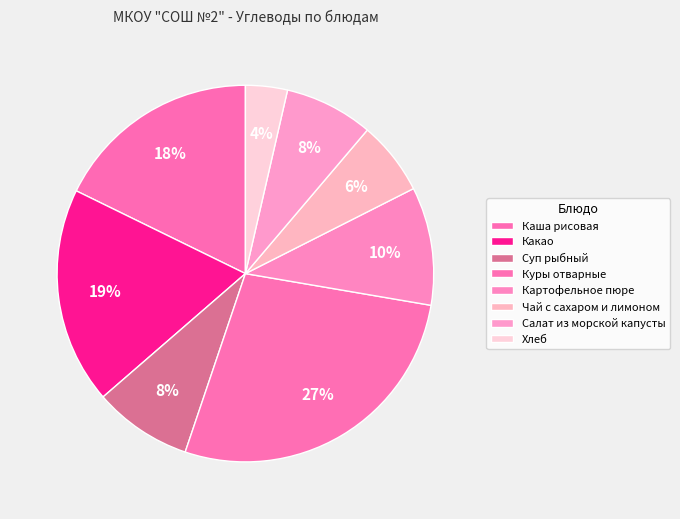

Which has a higher value, Каша рисовая or Салат из морской капусты?

Каша рисовая